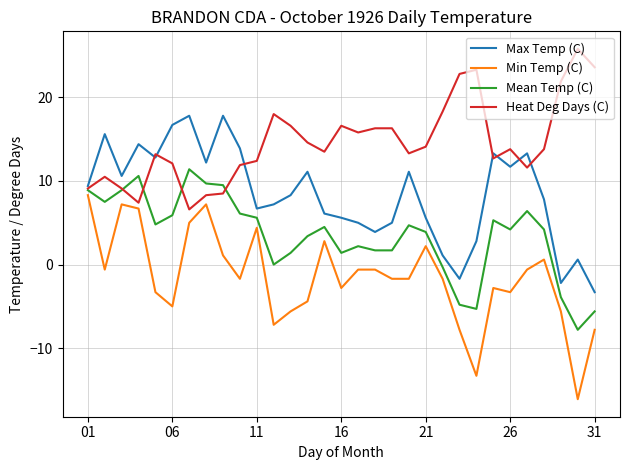

Rank the series by their average value, from highest to lowest.

Heat Deg Days (C), Max Temp (C), Mean Temp (C), Min Temp (C)